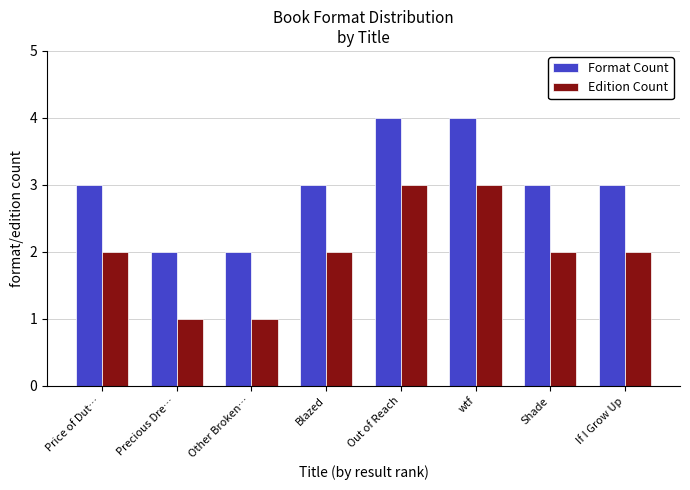

Reading left to right, extract all data points from this chart.

Format Count: Price of Dut…=3	Precious Dre…=2	Other Broken…=2	Blazed=3	Out of Reach=4	wtf=4	Shade=3	If I Grow Up=3
Edition Count: Price of Dut…=2	Precious Dre…=1	Other Broken…=1	Blazed=2	Out of Reach=3	wtf=3	Shade=2	If I Grow Up=2